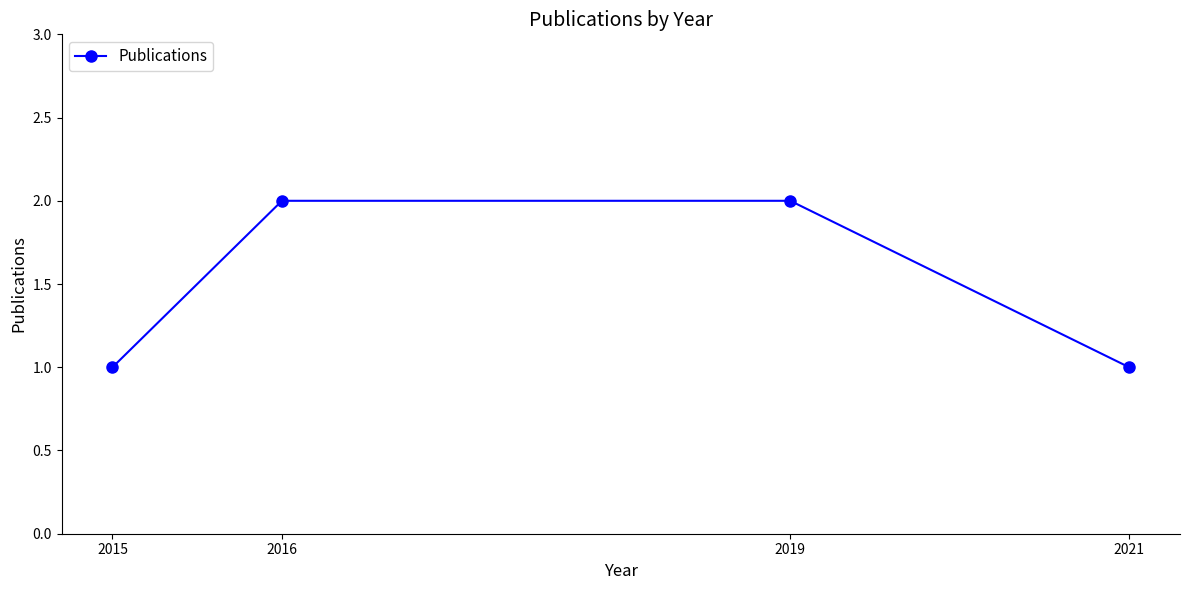

How many lines are shown in the chart?

1